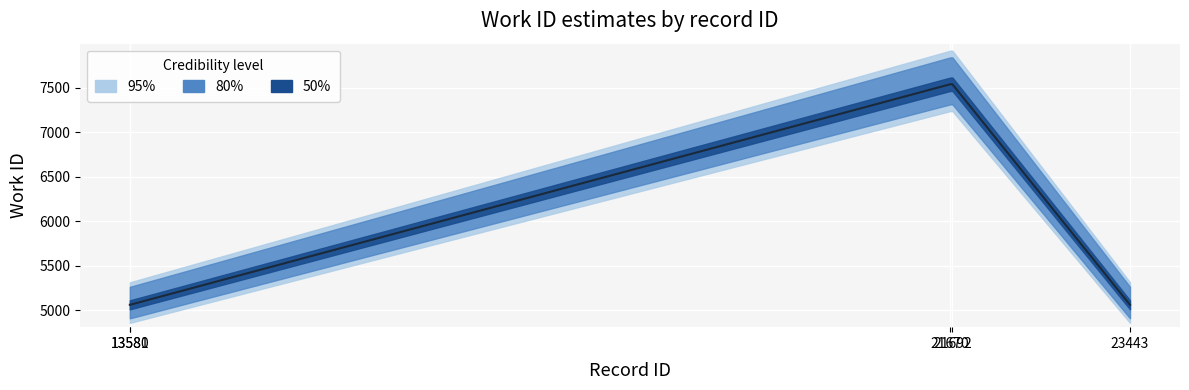

How many values exceed 5063?

2